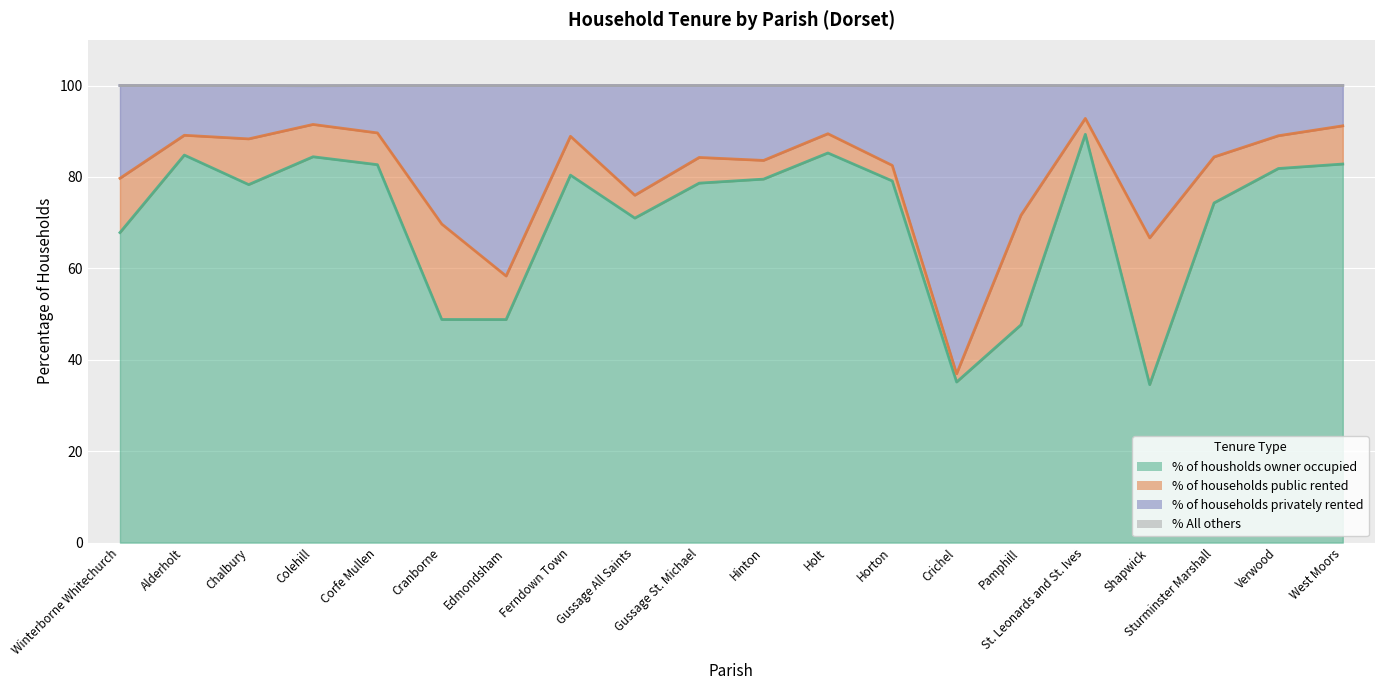

At which category is the sum across all series the highest?

St. Leonards and St. Ives